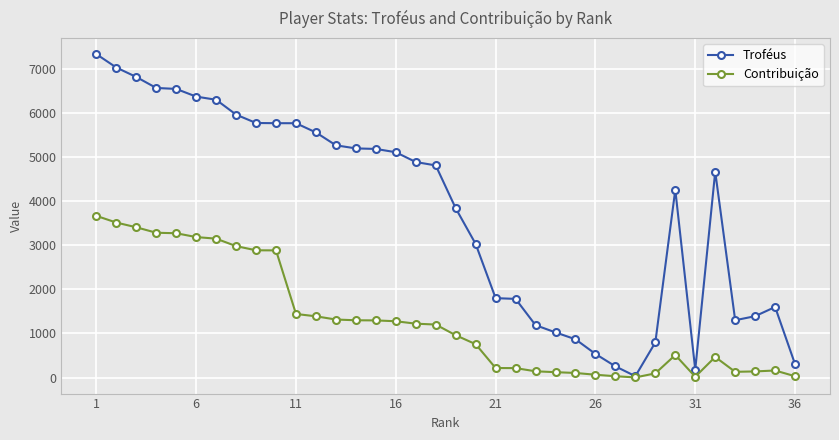

What is the greatest value displayed?

7335